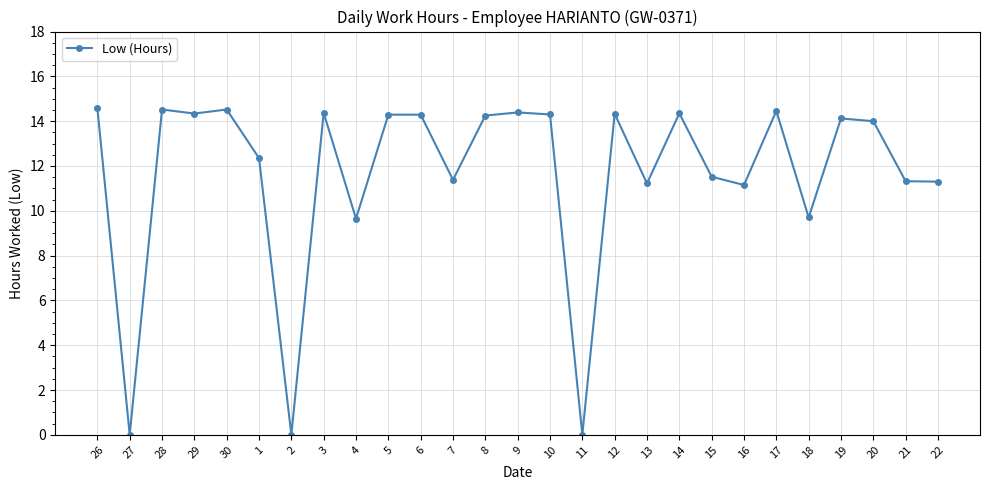

Approximately how many times larger is the value at 6 compared to 16?

1.3